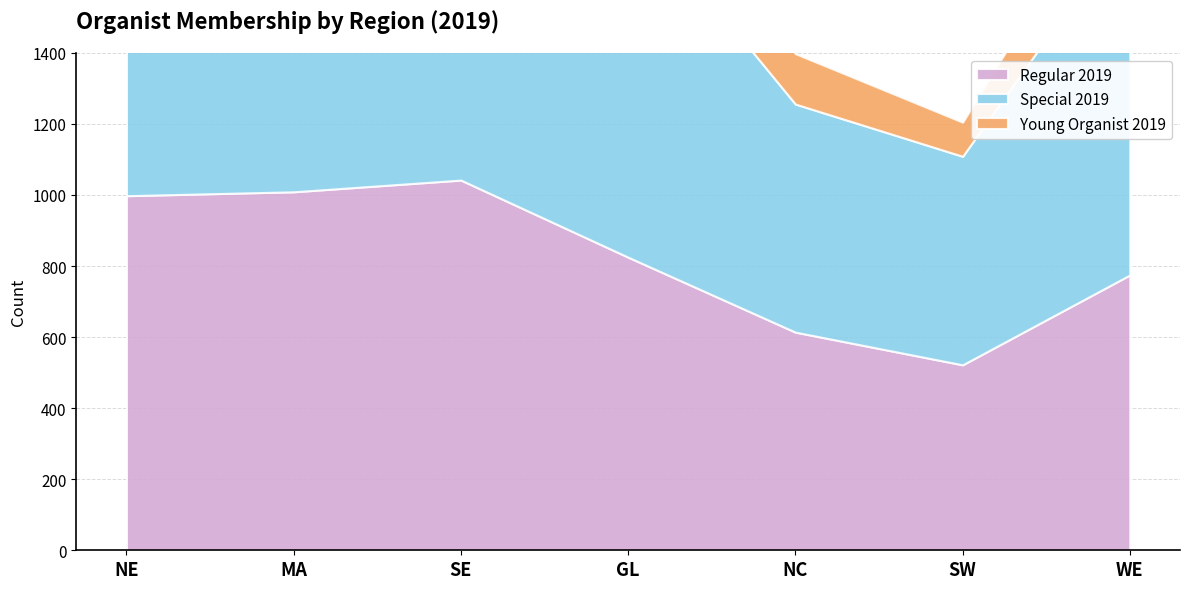

What is the difference between the Special 2019 values at SW and MA?

521